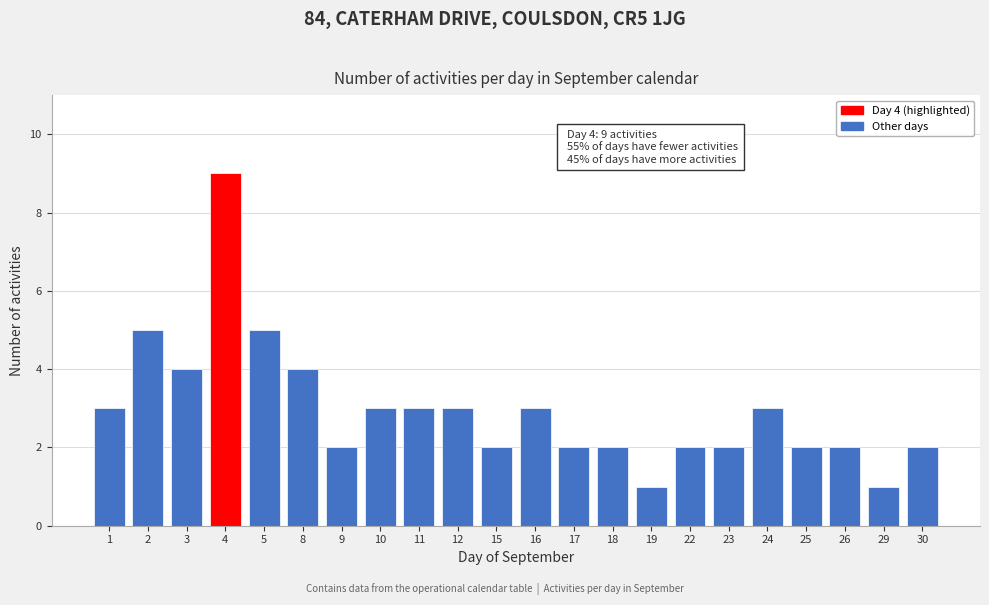

Reading right to left, what are all the values shown in this chart?

30=2	29=1	26=2	25=2	24=3	23=2	22=2	19=1	18=2	17=2	16=3	15=2	12=3	11=3	10=3	9=2	8=4	5=5	4=9	3=4	2=5	1=3